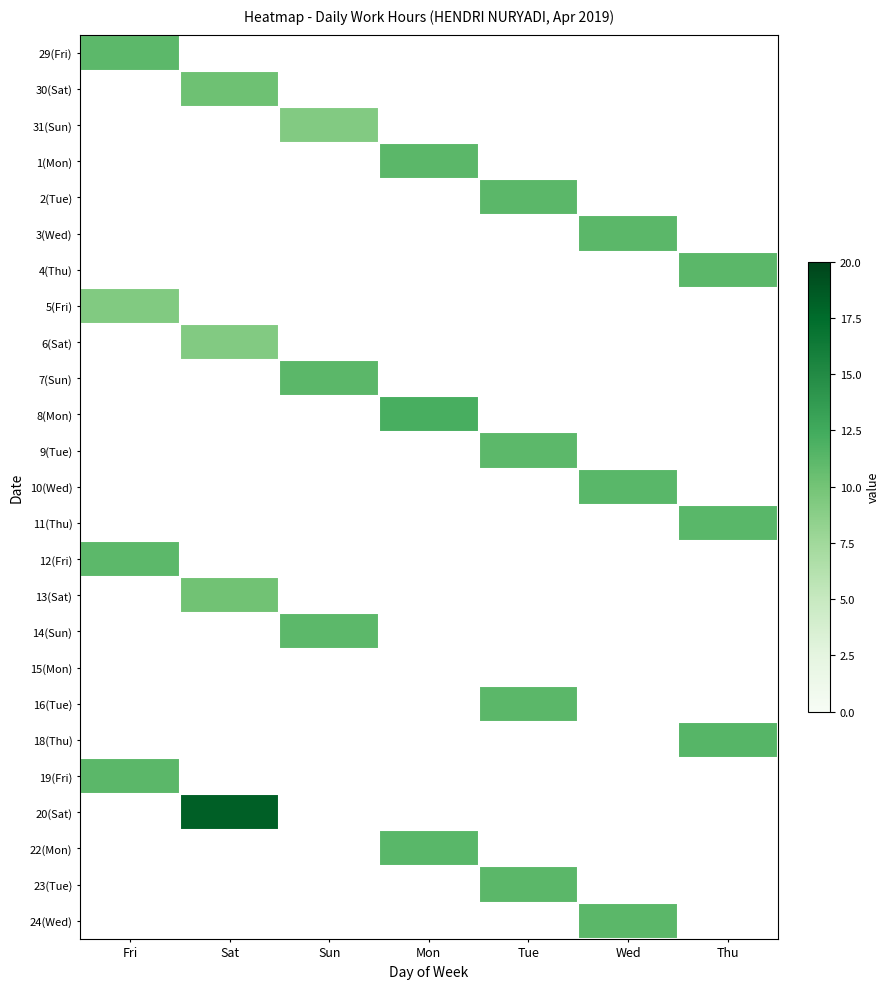

What is the greatest value displayed?

18.3